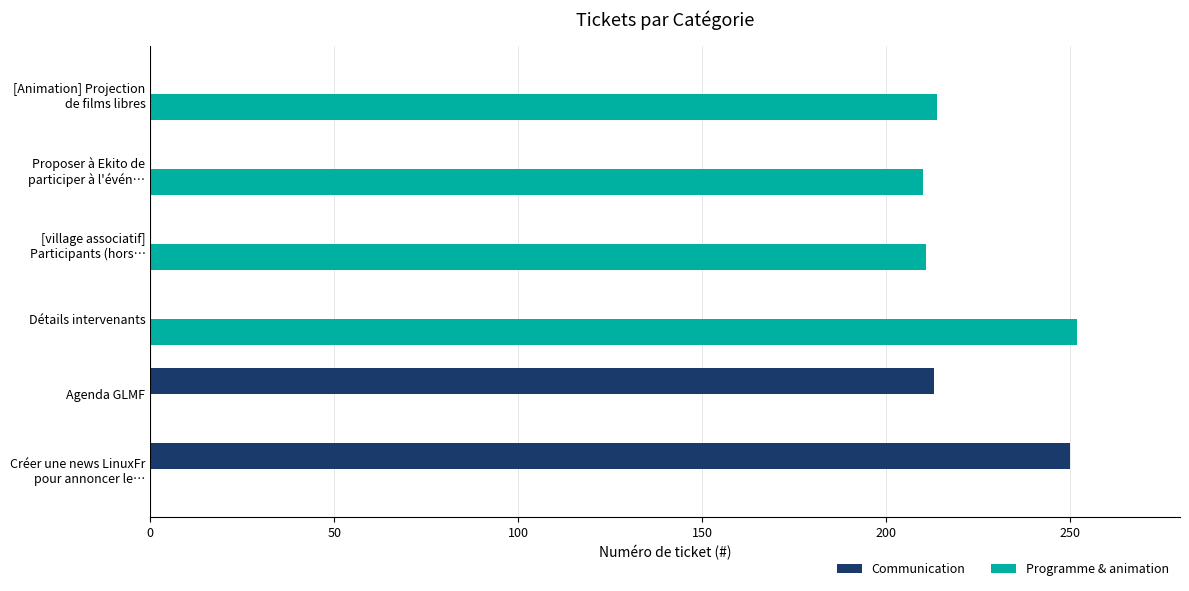

The value of Communication at Agenda GLMF is 85. True or false?

False